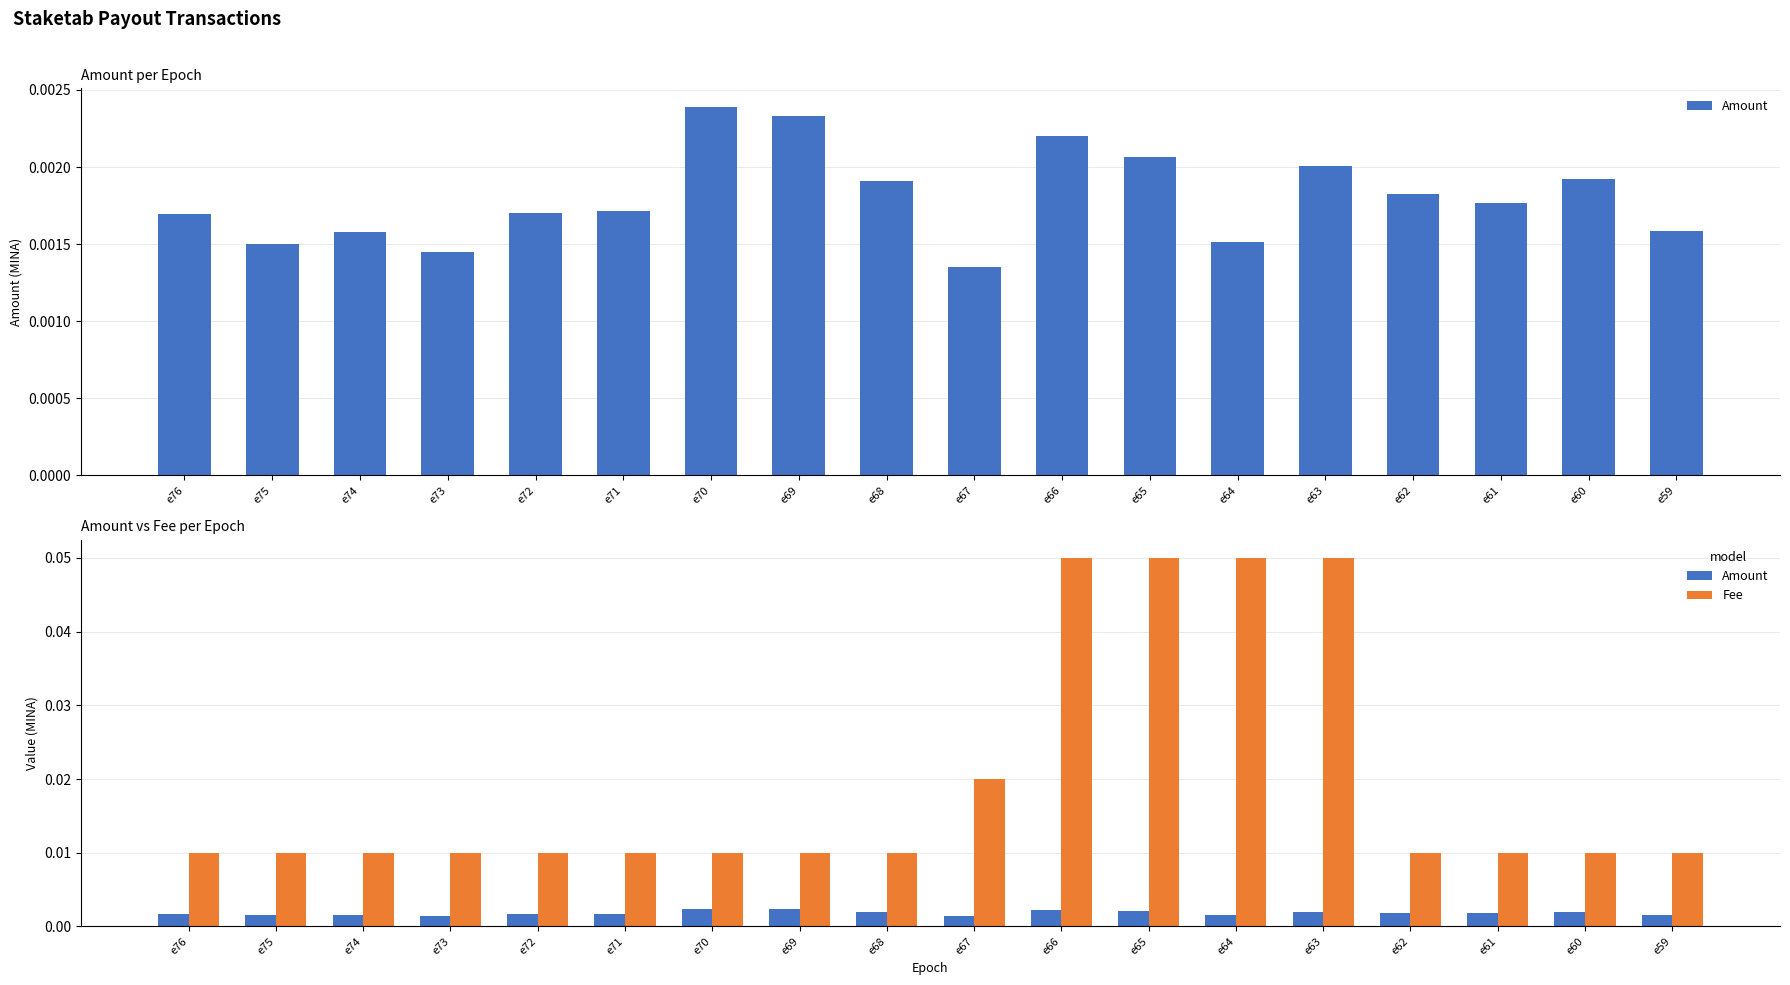

At e66, list the series in order from largest to smallest.

Fee, Amount